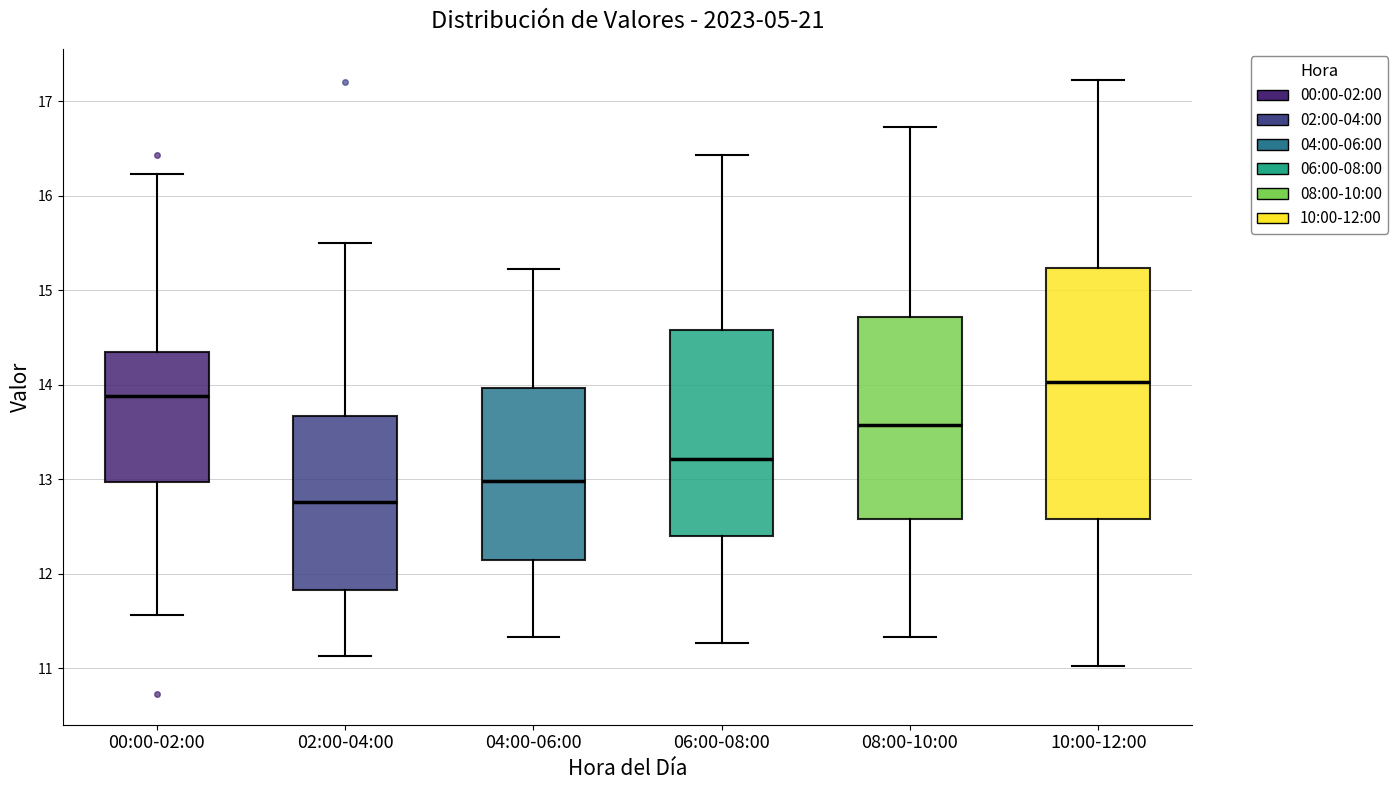

Reading left to right, transcribe this box plot: for each box, give where its median line is, the range the box spans, and where its two whiskers end, as read against the y-axis. The values are not printed on the chart, so give them approximately, as read against the axis.

00:00-02:00: median 13.9, box 13.0 to 14.3, whiskers 11.6 to 16.2
02:00-04:00: median 12.8, box 11.8 to 13.7, whiskers 11.1 to 15.5
04:00-06:00: median 13.0, box 12.1 to 14.0, whiskers 11.3 to 15.2
06:00-08:00: median 13.2, box 12.4 to 14.6, whiskers 11.3 to 16.4
08:00-10:00: median 13.6, box 12.6 to 14.7, whiskers 11.3 to 16.7
10:00-12:00: median 14.0, box 12.6 to 15.2, whiskers 11.0 to 17.2